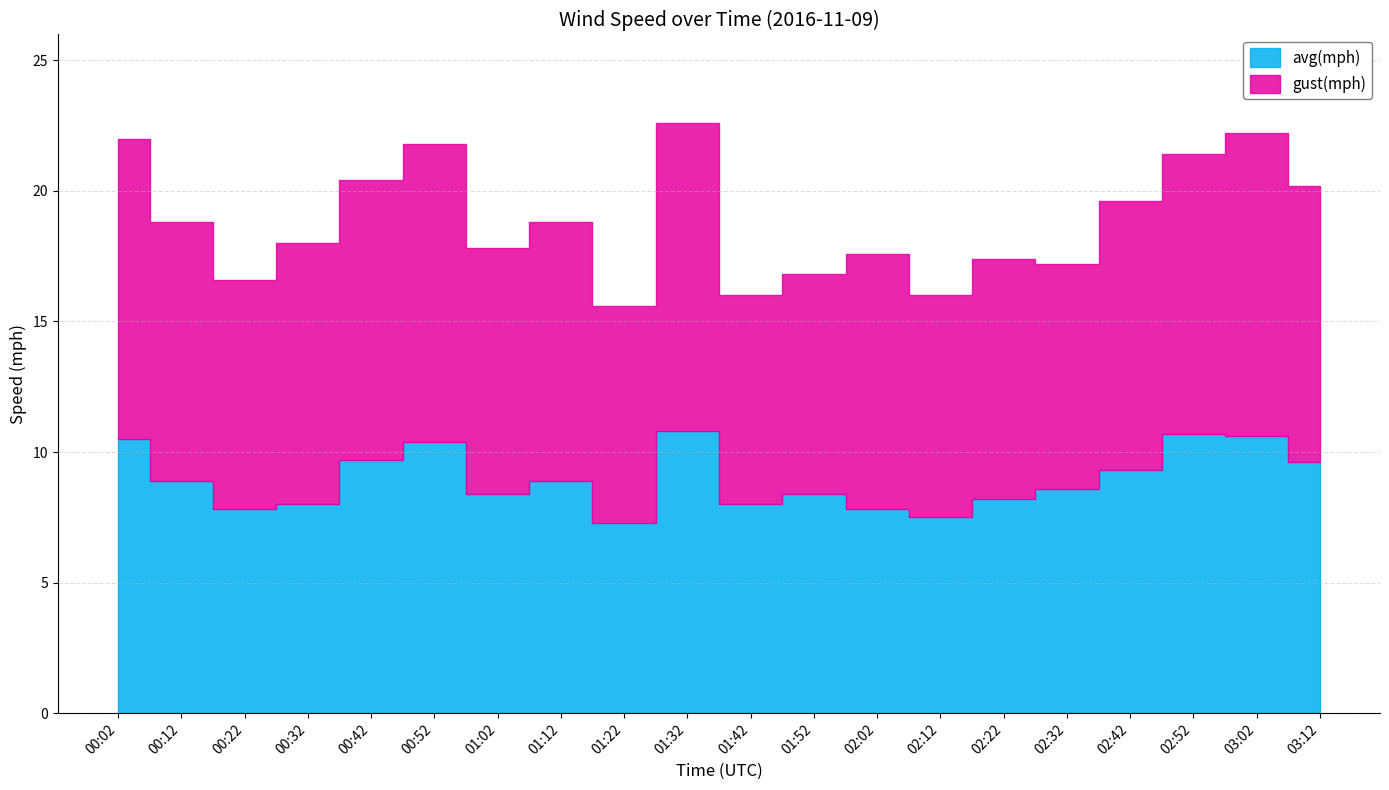

How many data points are above 8?

14